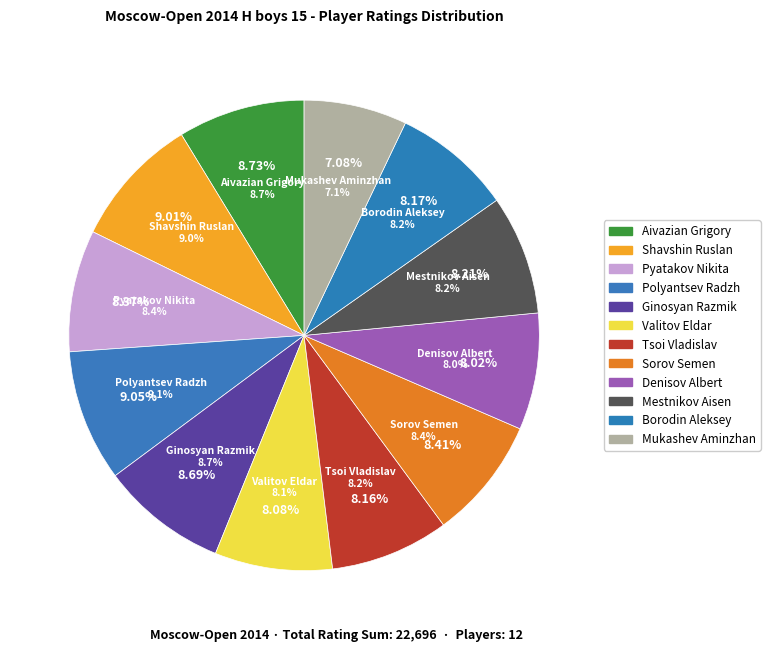

Is there a majority slice in this chart?

No